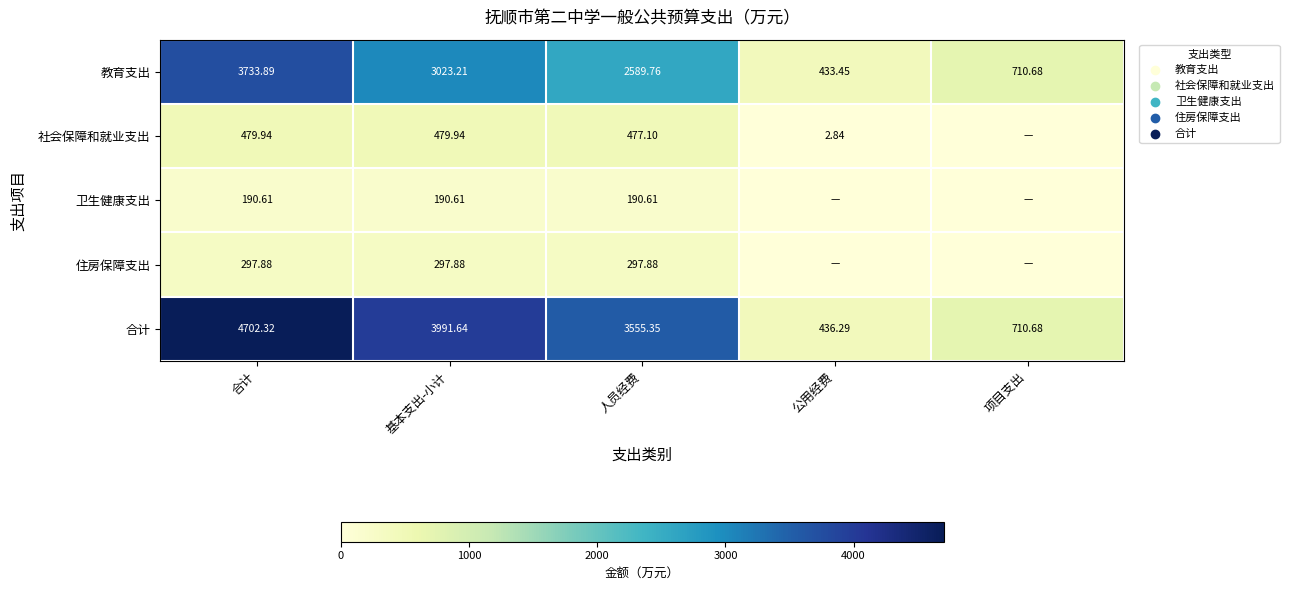

How many data points in 教育支出 are less than 2589?

2